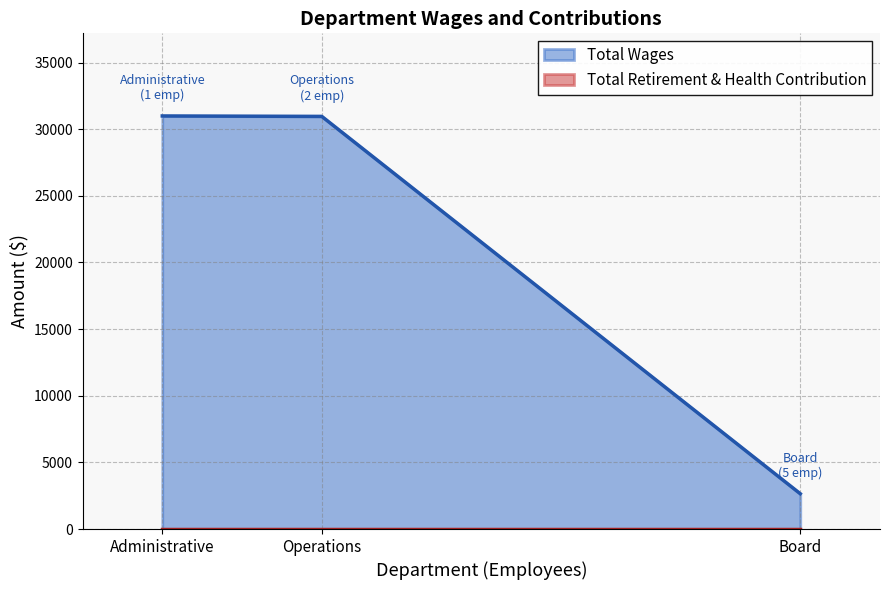

Which category has the highest value across all series?

Administrative